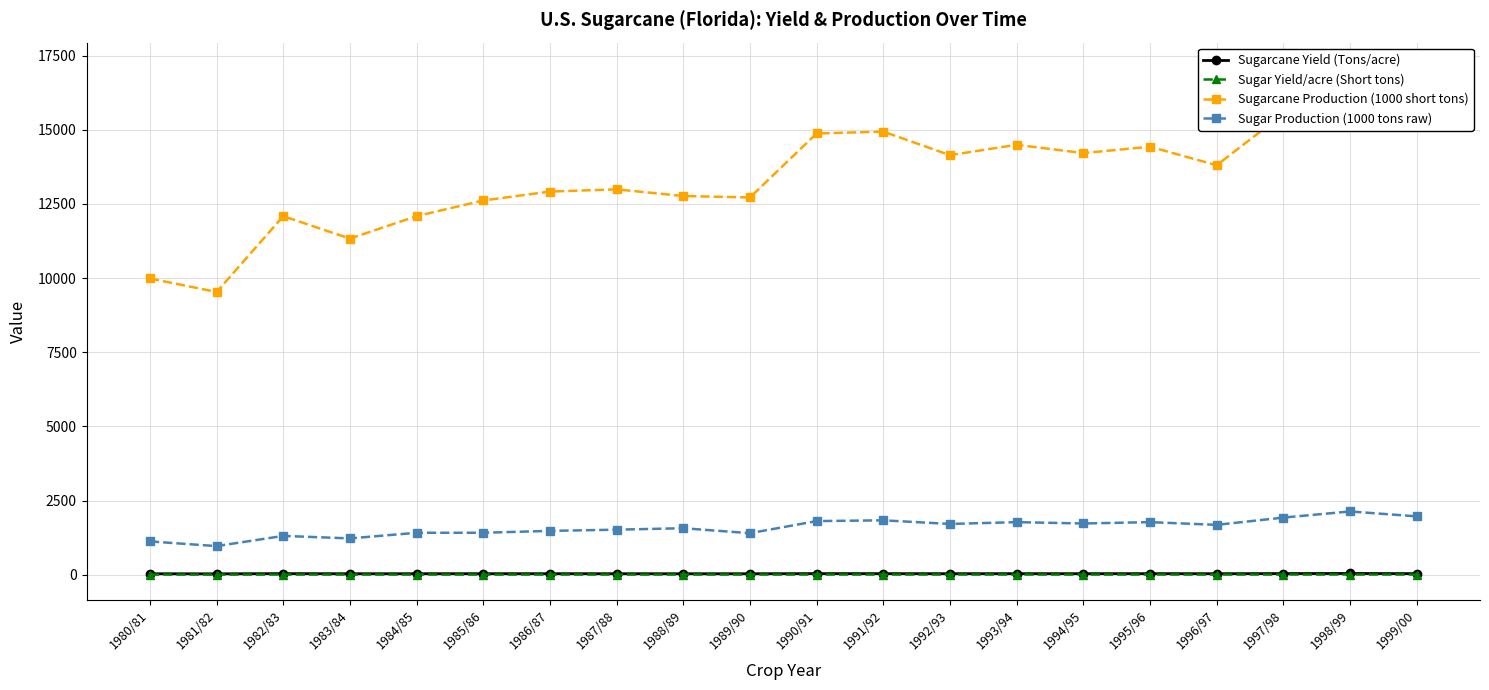

Is the value of Sugarcane Production (1000 short tons) at 1988/89 greater than the value of Sugar Yield/acre (Short tons) at 1984/85?

Yes